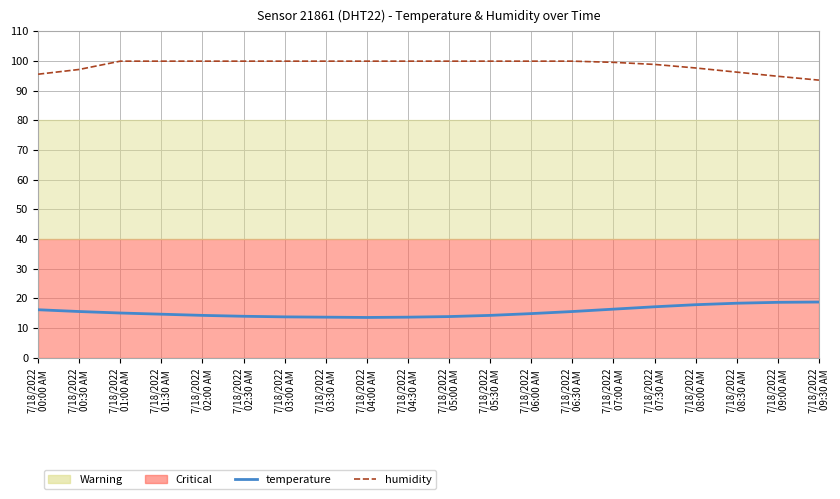

What is the label of the 20th point from the left?

7/18/2022
09:30 AM